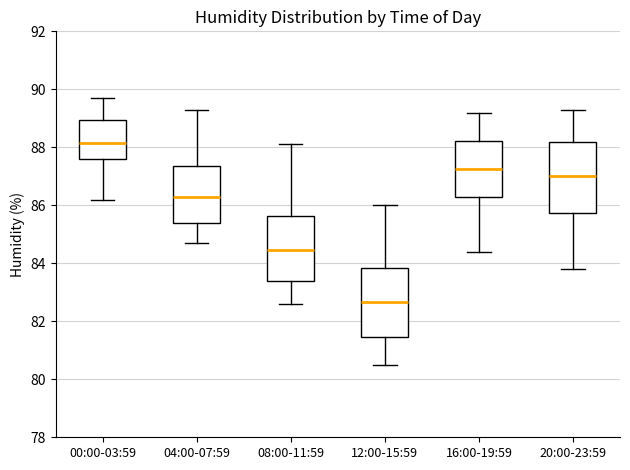

Reading left to right, read every box against the y-axis: the position of its median line, the range the box covers, and the ends of its whiskers. The values are not printed on the chart, so give them approximately, as read against the axis.

00:00-03:59: median 88.2, box 87.6 to 89.0, whiskers 86.2 to 89.8
04:00-07:59: median 86.4, box 85.4 to 87.4, whiskers 84.8 to 89.4
08:00-11:59: median 84.4, box 83.4 to 85.6, whiskers 82.6 to 88.2
12:00-15:59: median 82.6, box 81.4 to 83.8, whiskers 80.6 to 86.0
16:00-19:59: median 87.2, box 86.2 to 88.2, whiskers 84.4 to 89.2
20:00-23:59: median 87.0, box 85.8 to 88.2, whiskers 83.8 to 89.4